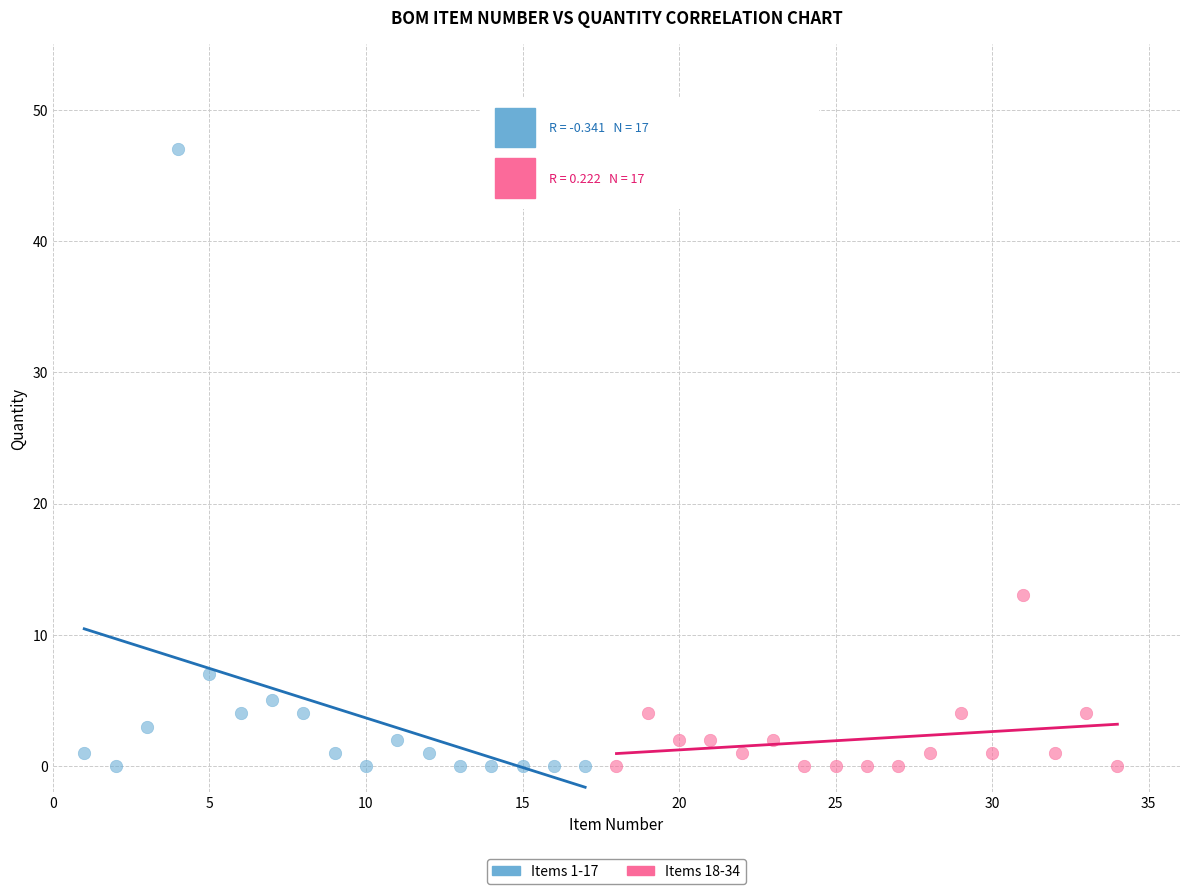

What are all the series names shown in the legend?

Items 1-17, Items 18-34